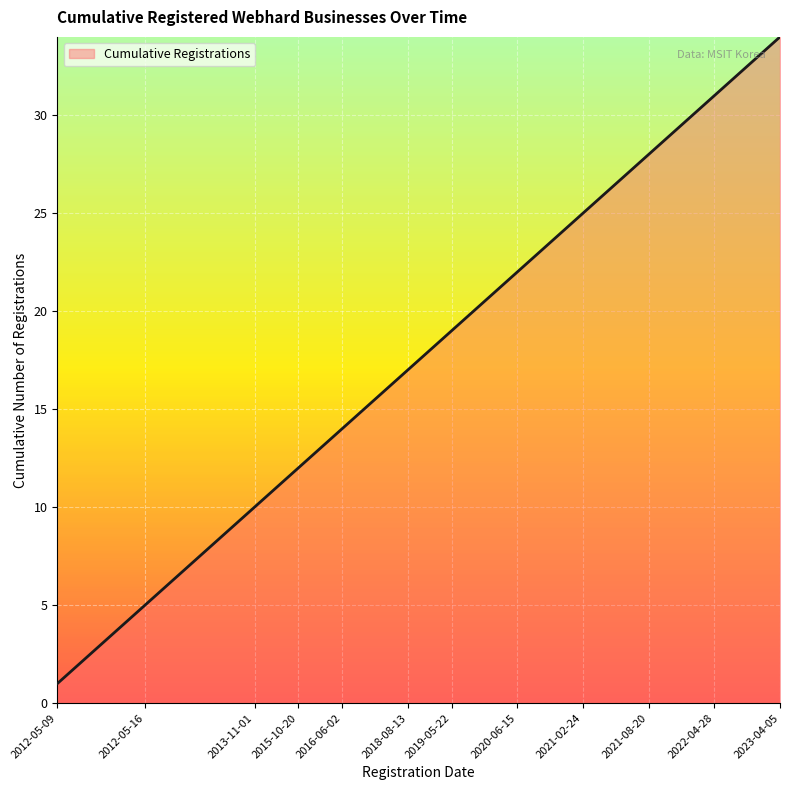

What is the average value?

18